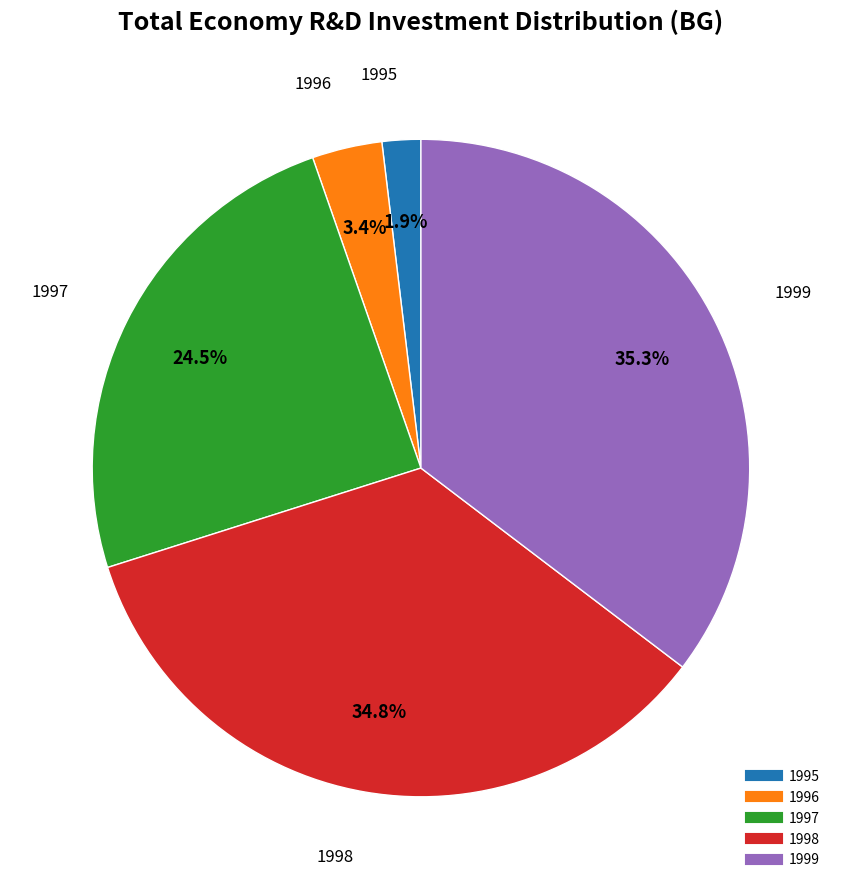

True or false: 1999 accounts for 45% of the total.

False